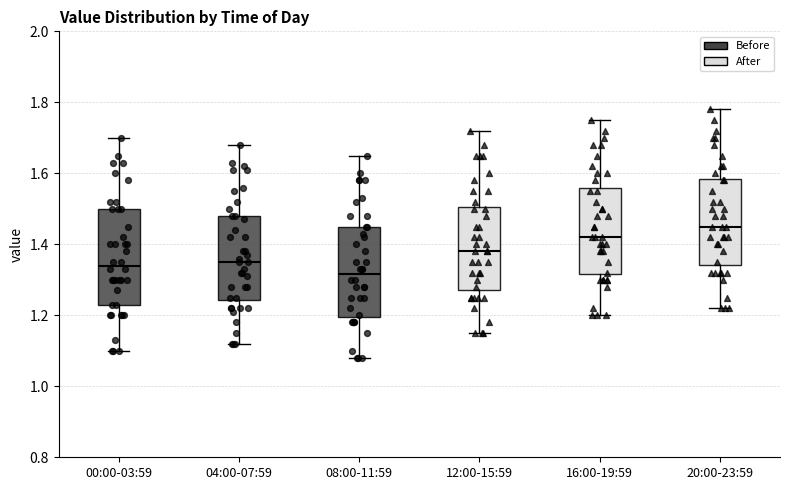

Which box's median line is the highest?

20:00-23:59